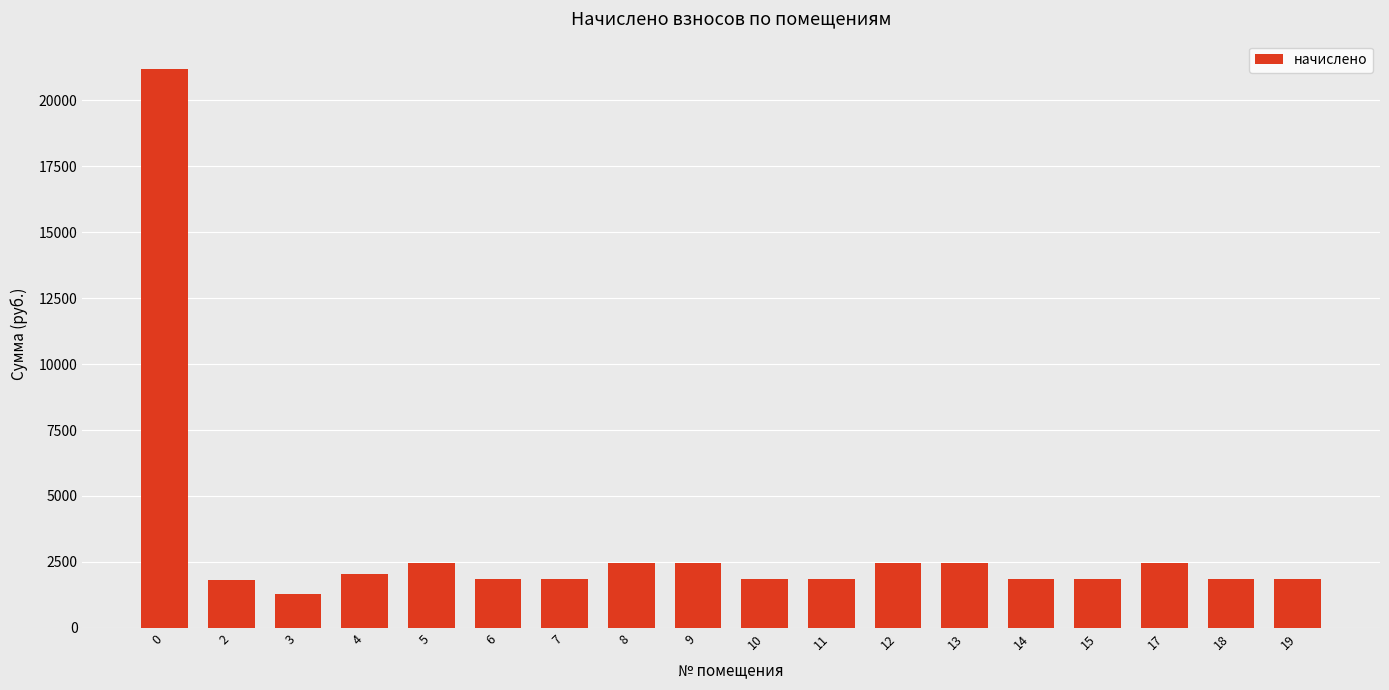

The chart shows a value of 1076.0 at 8. True or false?

False